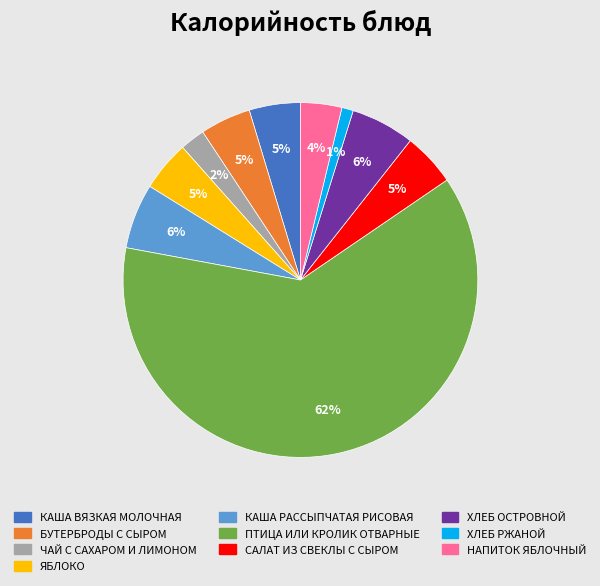

Combined, do ЧАЙ С САХАРОМ И ЛИМОНОМ and КАША ВЯЗКАЯ МОЛОЧНАЯ account for over 50%?

No